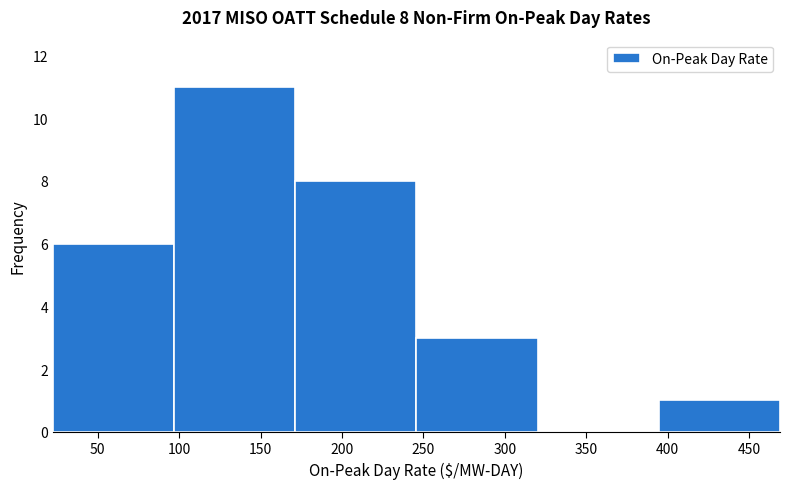

Which range on the x-axis has the tallest bar?

95 to 170